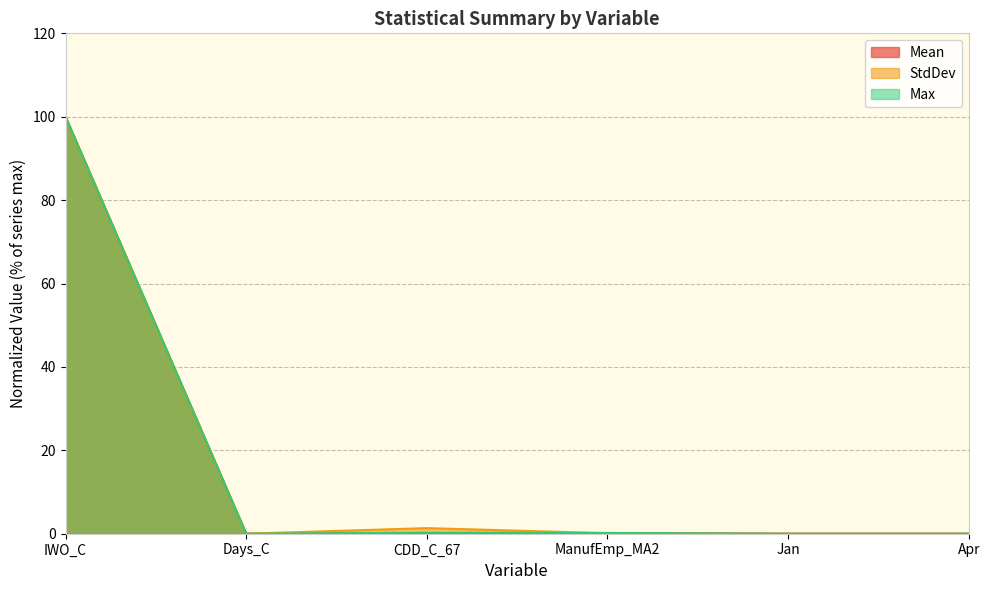

Between Days_C and ManufEmp_MA2, which series saw the biggest shift?

Mean